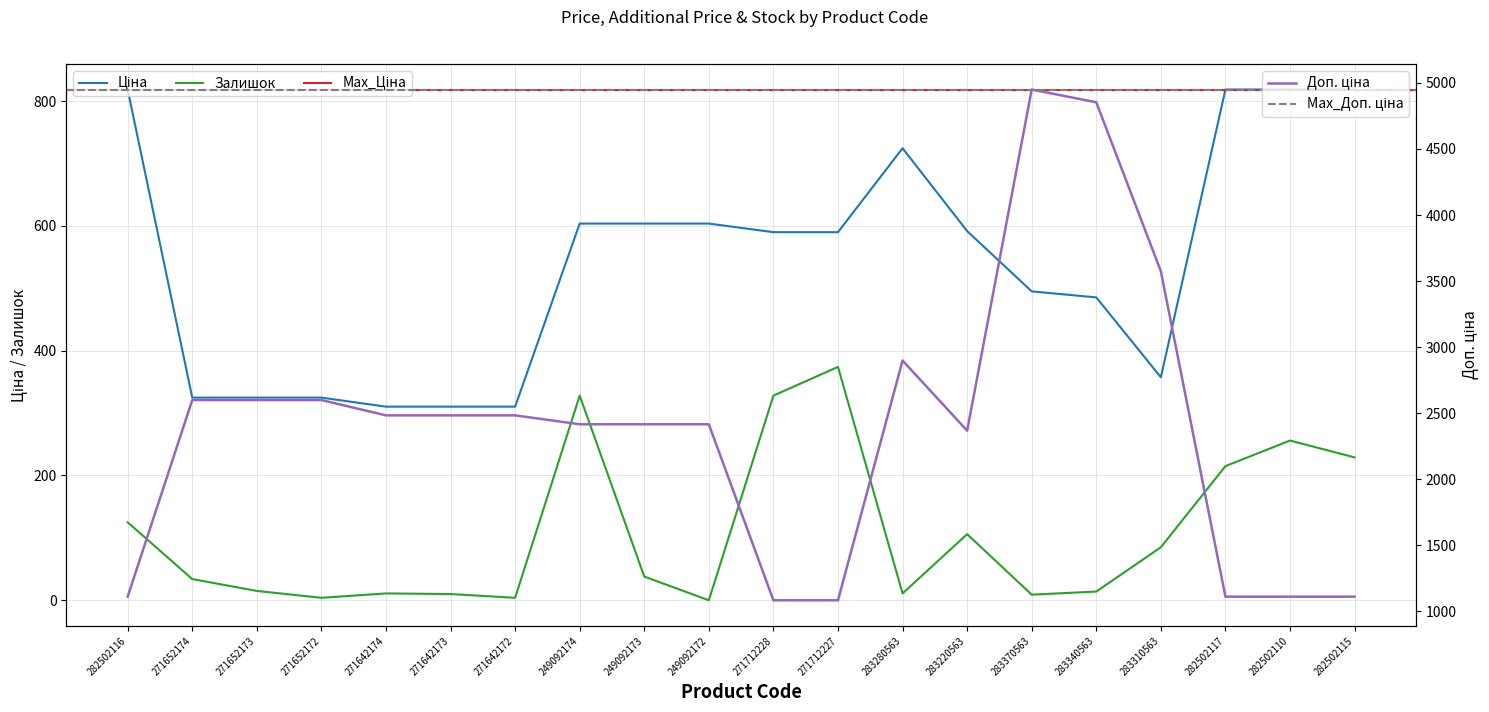

True or false: Ціна and Залишок intersect in this chart.

False